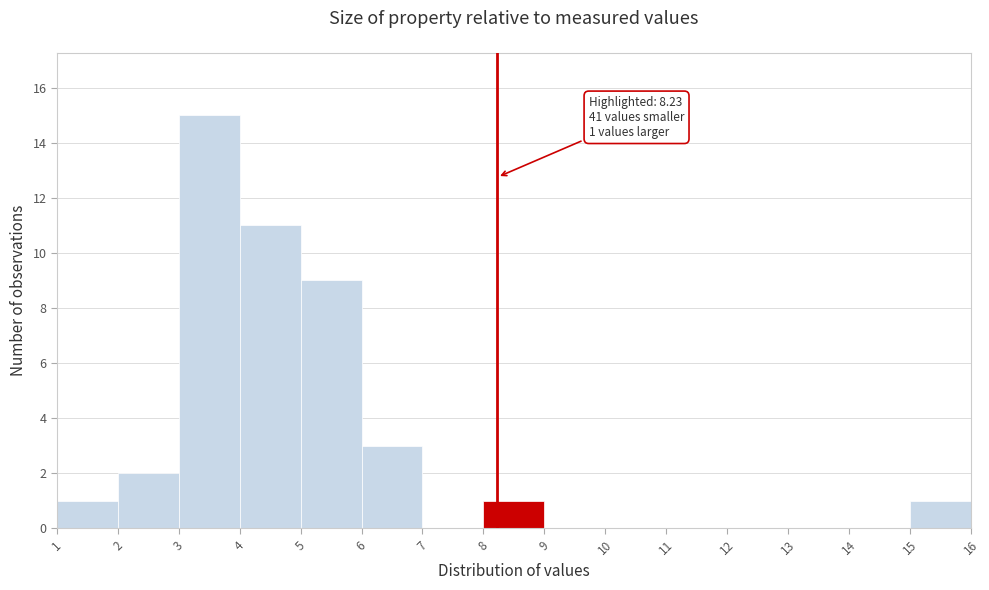

Over which range of the x-axis is the bar tallest?

3 to 4